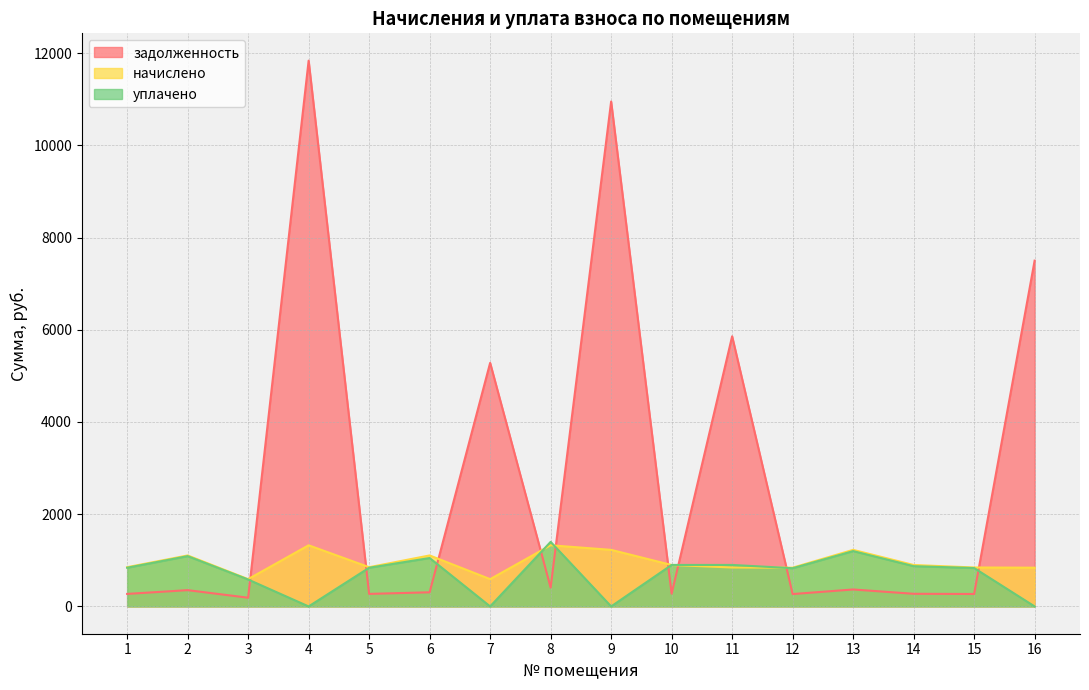

True or false: задолженность has a value of 365.8 at 10.

False